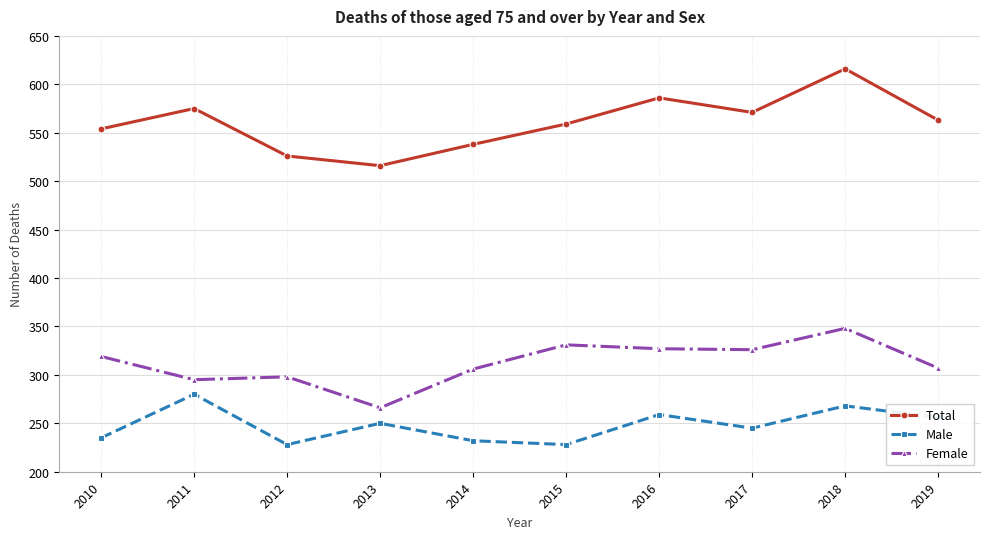

At which category is the sum across all series the highest?

2018